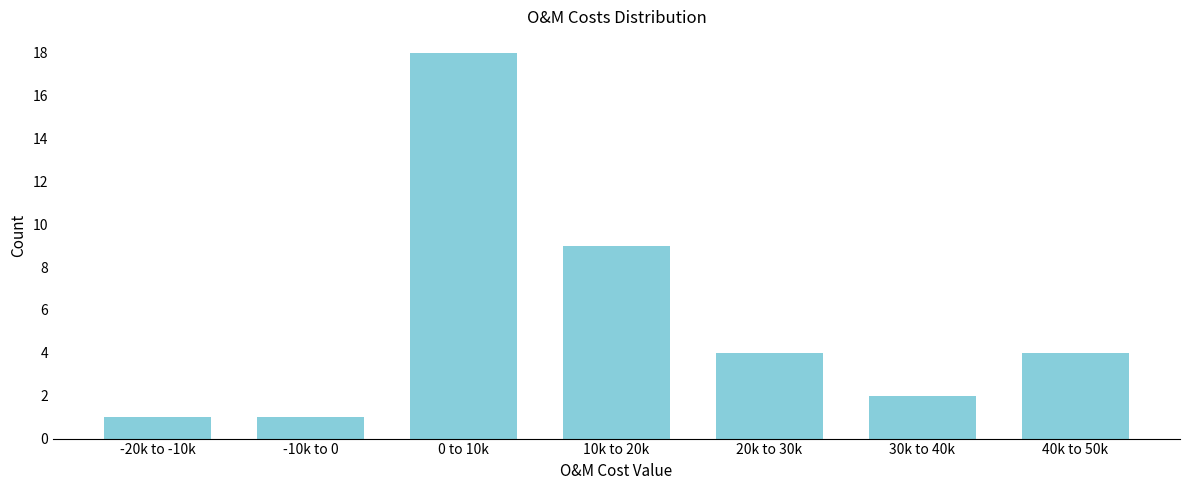

Reading left to right, what are all the values shown in this chart?

-20k to -10k=1	-10k to 0=1	0 to 10k=18	10k to 20k=9	20k to 30k=4	30k to 40k=2	40k to 50k=4